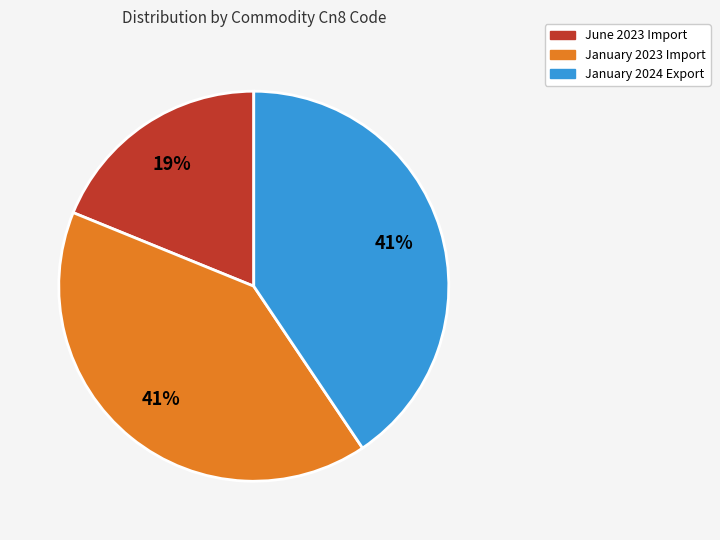

To the nearest percent, what percentage of the pie is June 2023 Import?

19%